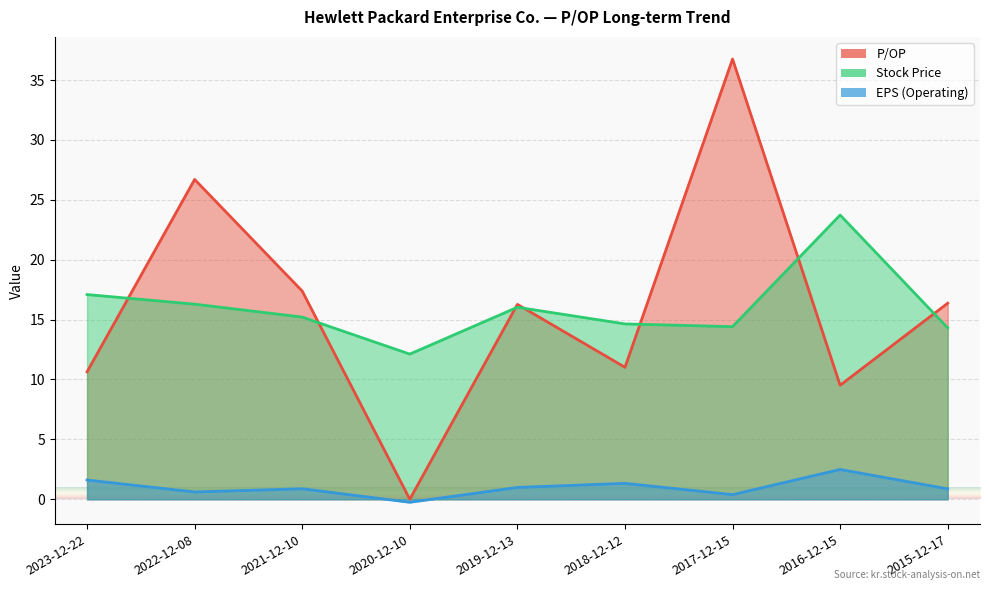

What is the average value of the Stock Price series?

16.0